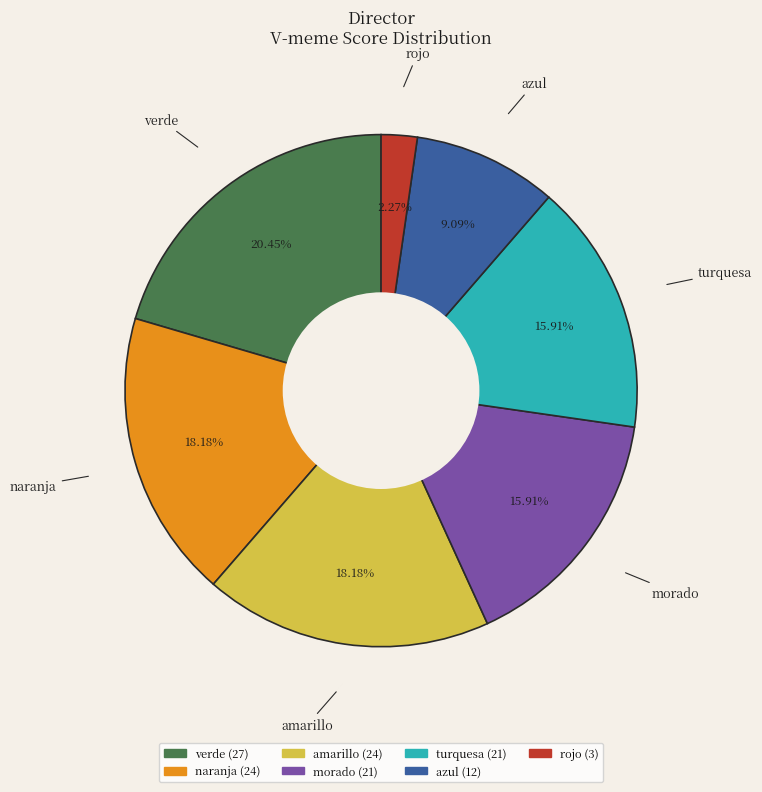

Count the number of slices in the pie.

7